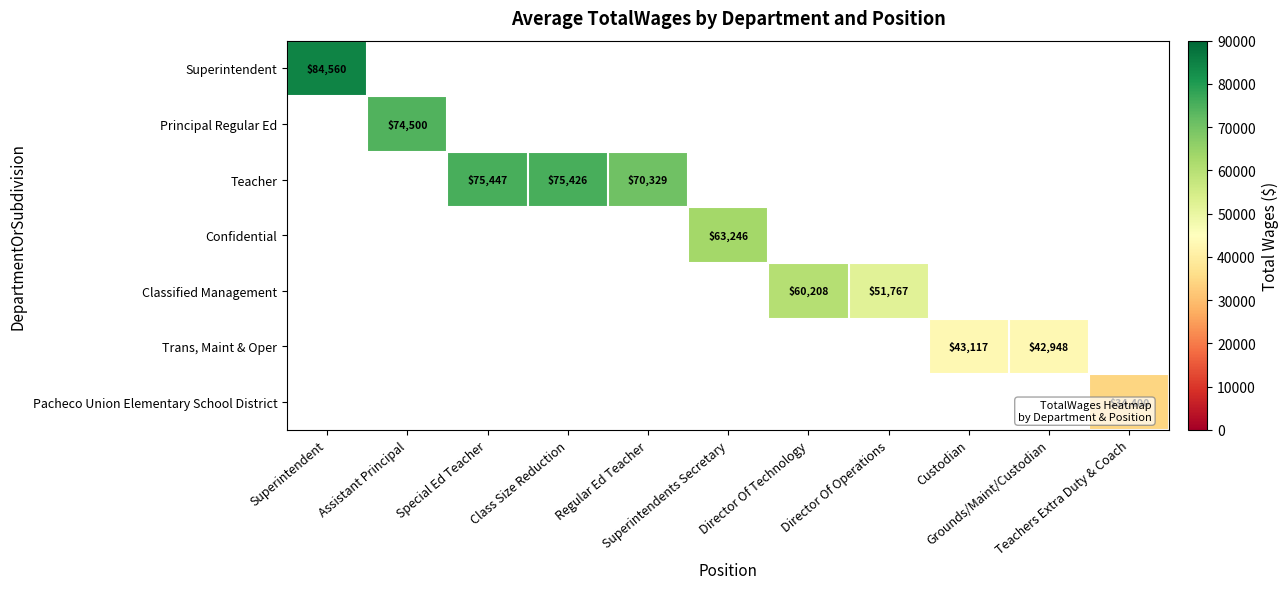

At how many categories does at least one series exceed 47379?

8